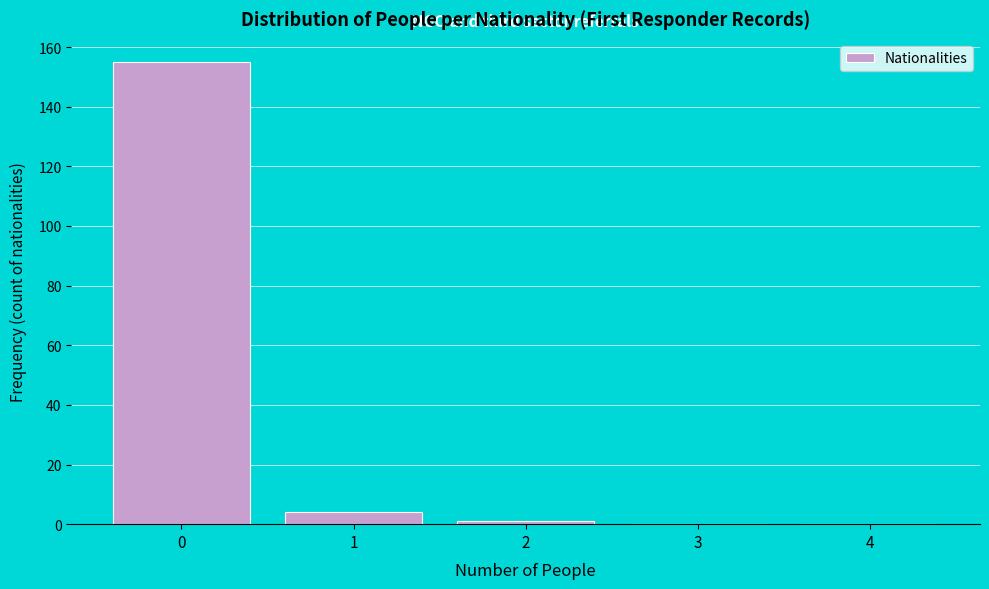

What is the height of the bar covering 0.5 to 1.5 on the x-axis? The values are not printed on the chart, so give them approximately, as read against the axis.

4